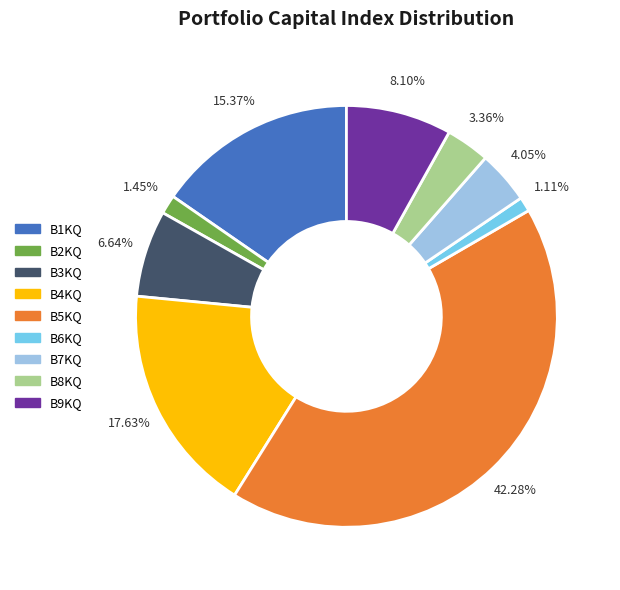

True or false: B7KQ accounts for 4% of the total.

True